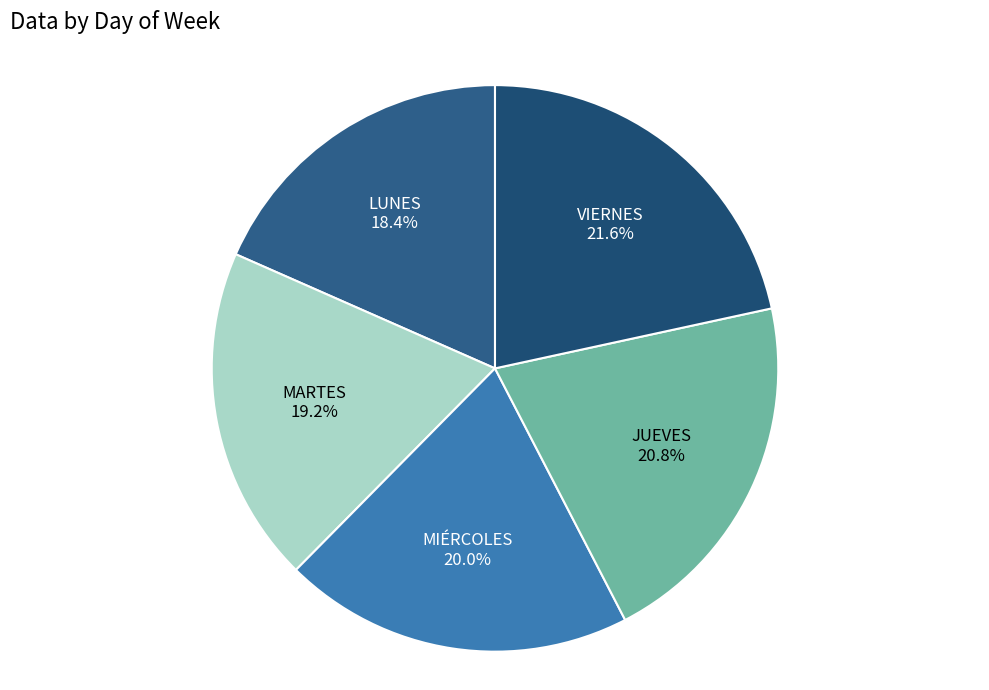

To the nearest percent, what is the average slice percentage?

20%